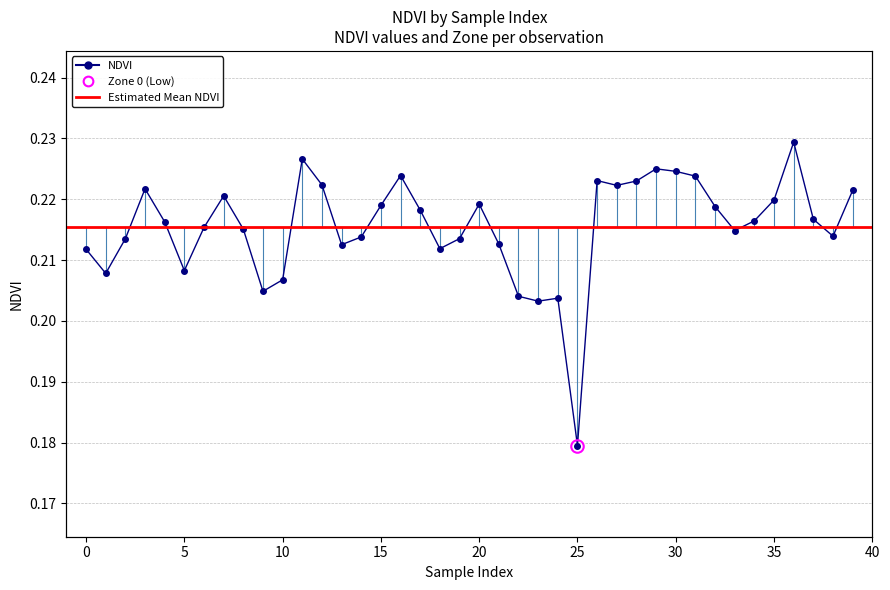

Read the NDVI value at 36.

0.2